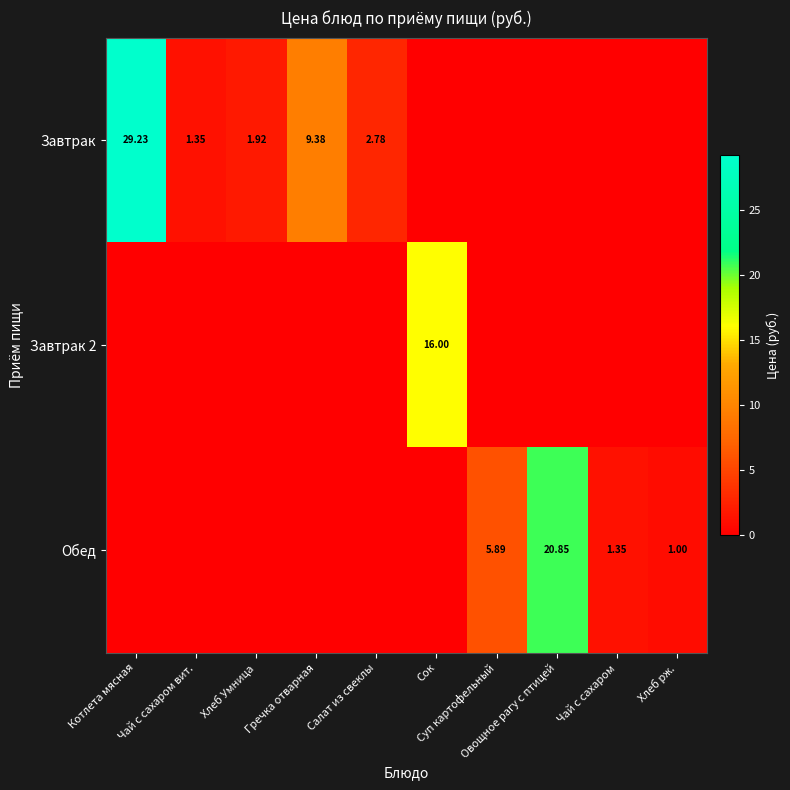

How many positive values does the Обед series have?

4